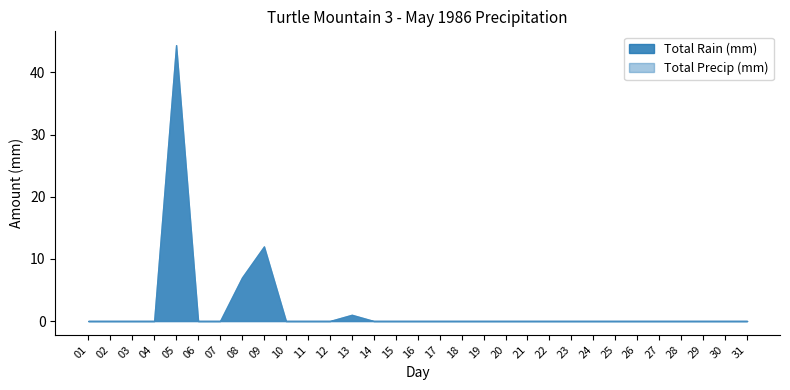

Reading left to right, transcribe all the data shown in this chart.

Total Rain (mm): 0.0	0.0	0.0	0.0	44.4	0.0	0.0	7.0	12.0	0.0	0.0	0.0	1.0	0.0	0.0	0.0	0.0	0.0	0.0	0.0	0.0	0.0	0.0	0.0	0.0	0.0	0.0	0.0	0.0	0.0	0.0
Total Precip (mm): 0.0	0.0	0.0	0.0	44.4	0.0	0.0	7.0	12.0	0.0	0.0	0.0	1.0	0.0	0.0	0.0	0.0	0.0	0.0	0.0	0.0	0.0	0.0	0.0	0.0	0.0	0.0	0.0	0.0	0.0	0.0